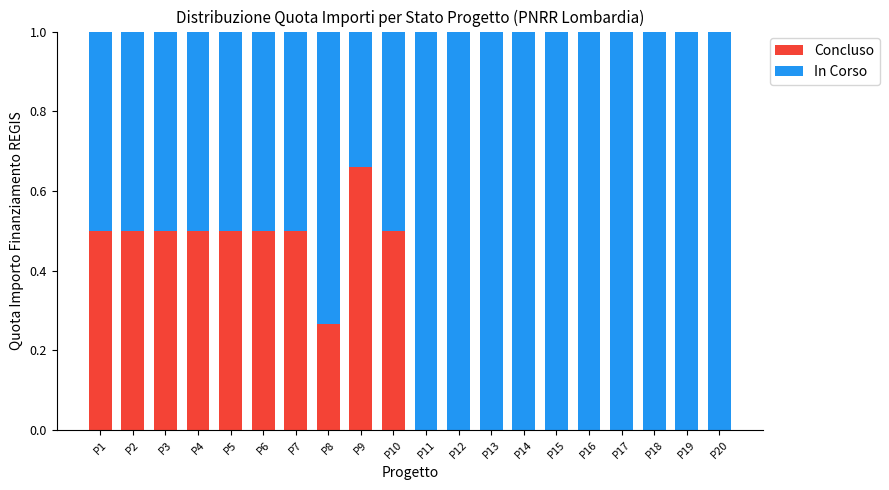

What are all the series names shown in the legend?

Concluso, In Corso